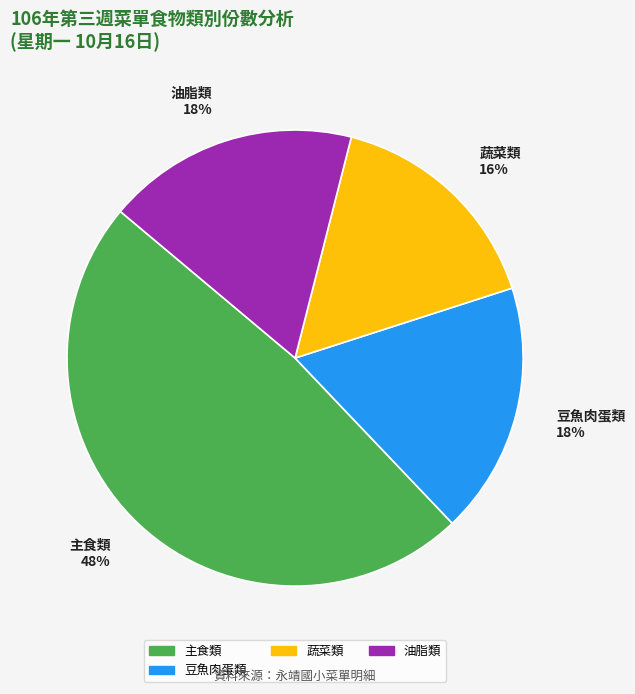

Is there a majority slice in this chart?

No